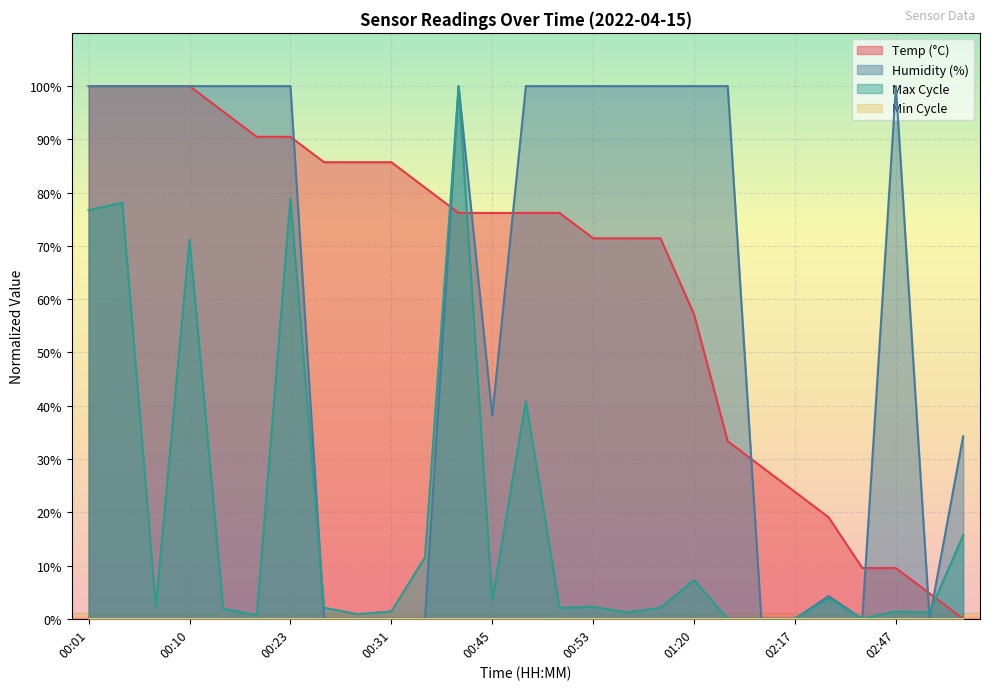

The Temp series shows 76.2 at 00:45. True or false?

True